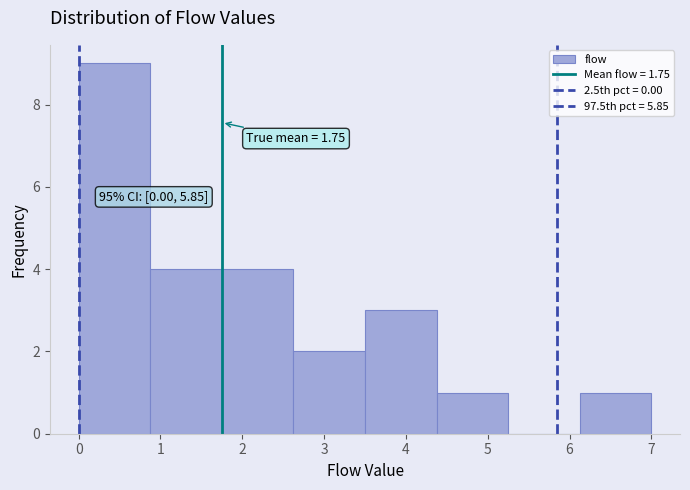

Which range on the x-axis has the tallest bar?

0.0 to 0.9